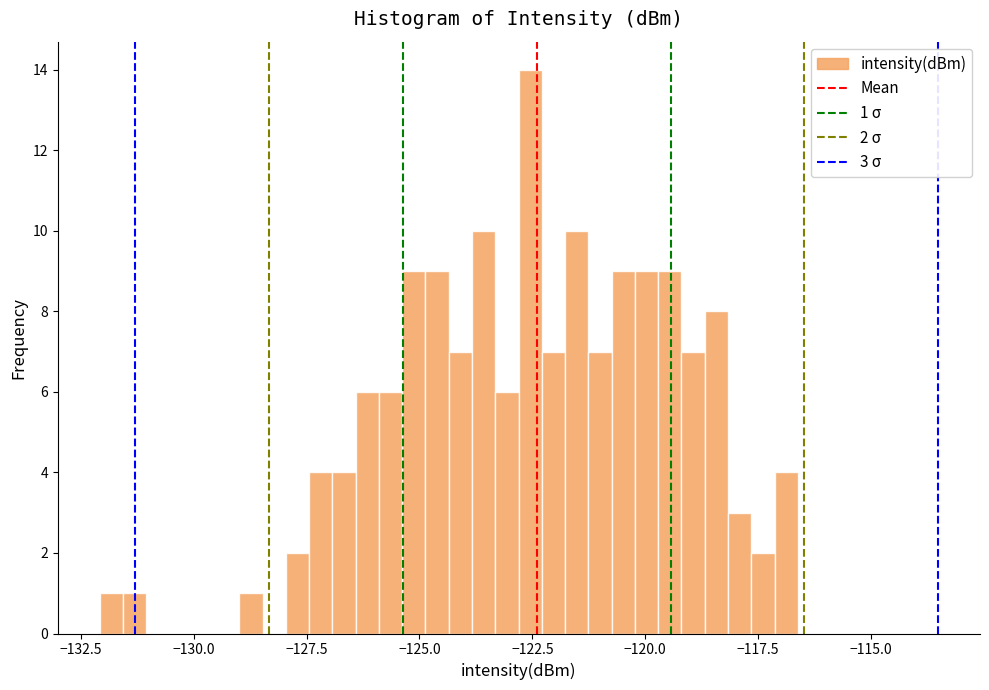

Around what value on the x-axis is the tallest bar? Give the approximate position of its centre, as read against the axis.

-122.5